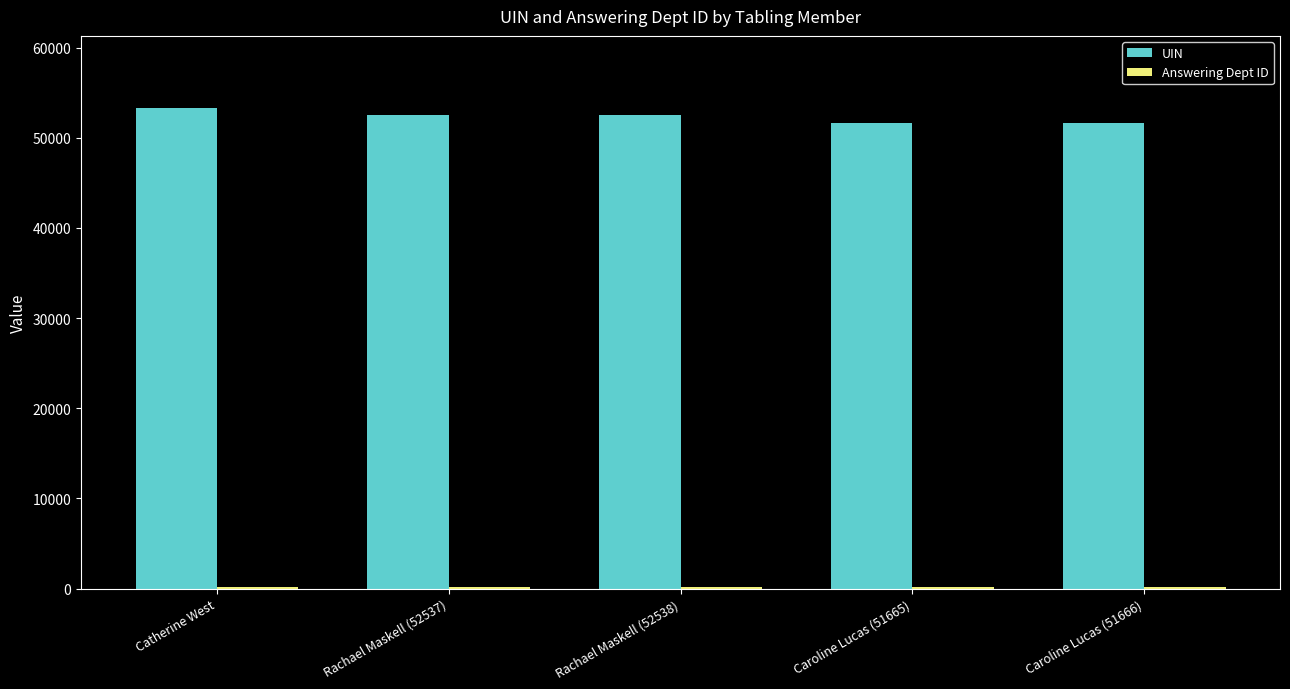

At how many categories does at least one series exceed 9060?

5